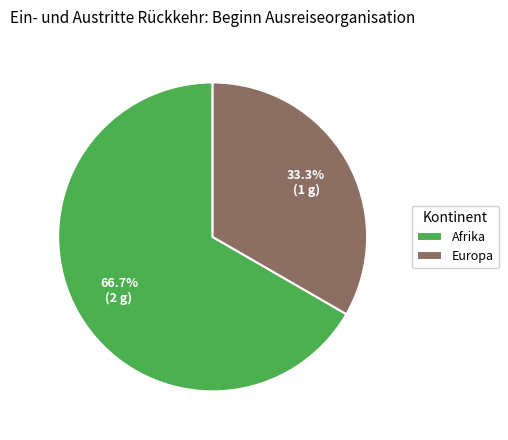

What portion of the pie excludes Afrika?

33.3%